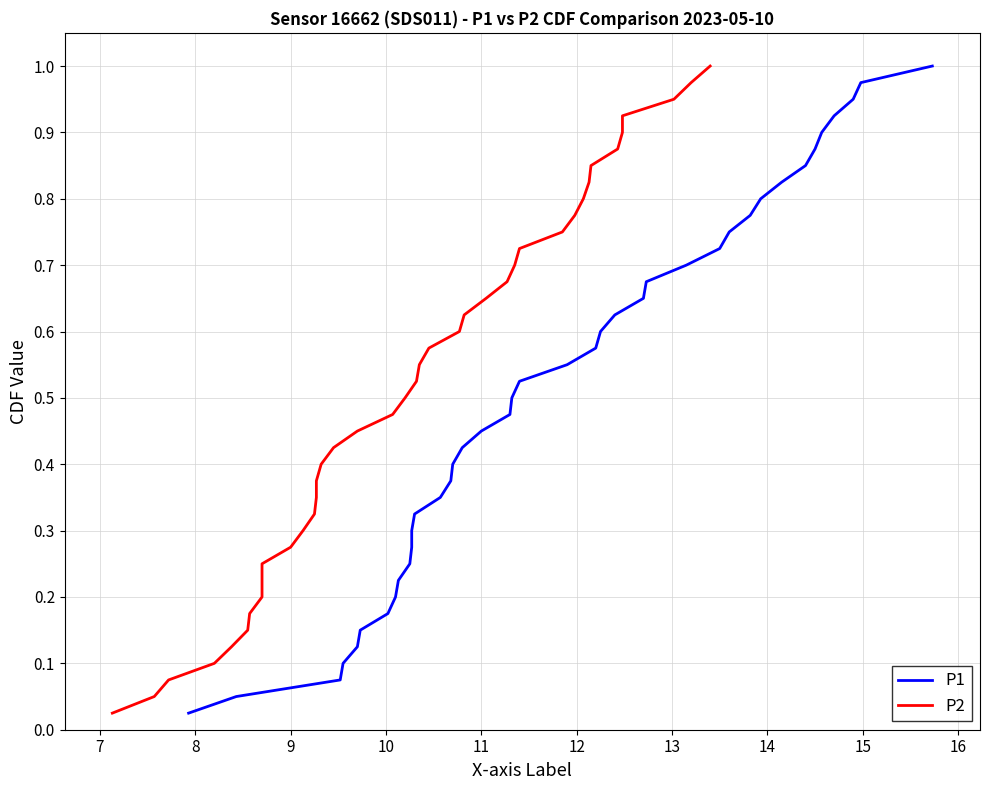

True or false: P1 and P2 intersect in this chart.

False